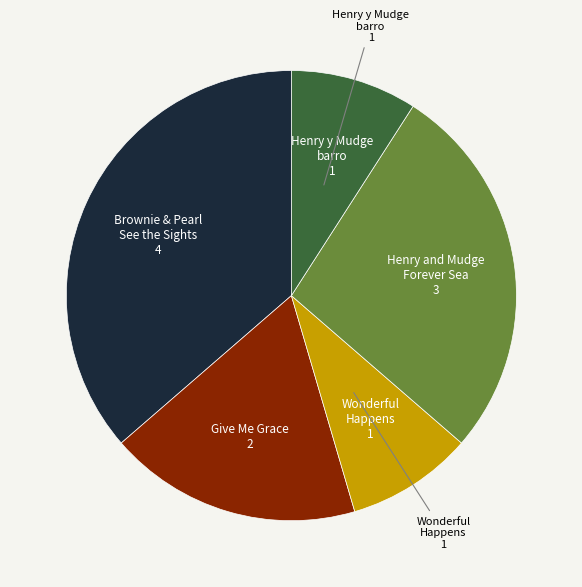

Is there any slice that represents more than half of the pie?

No